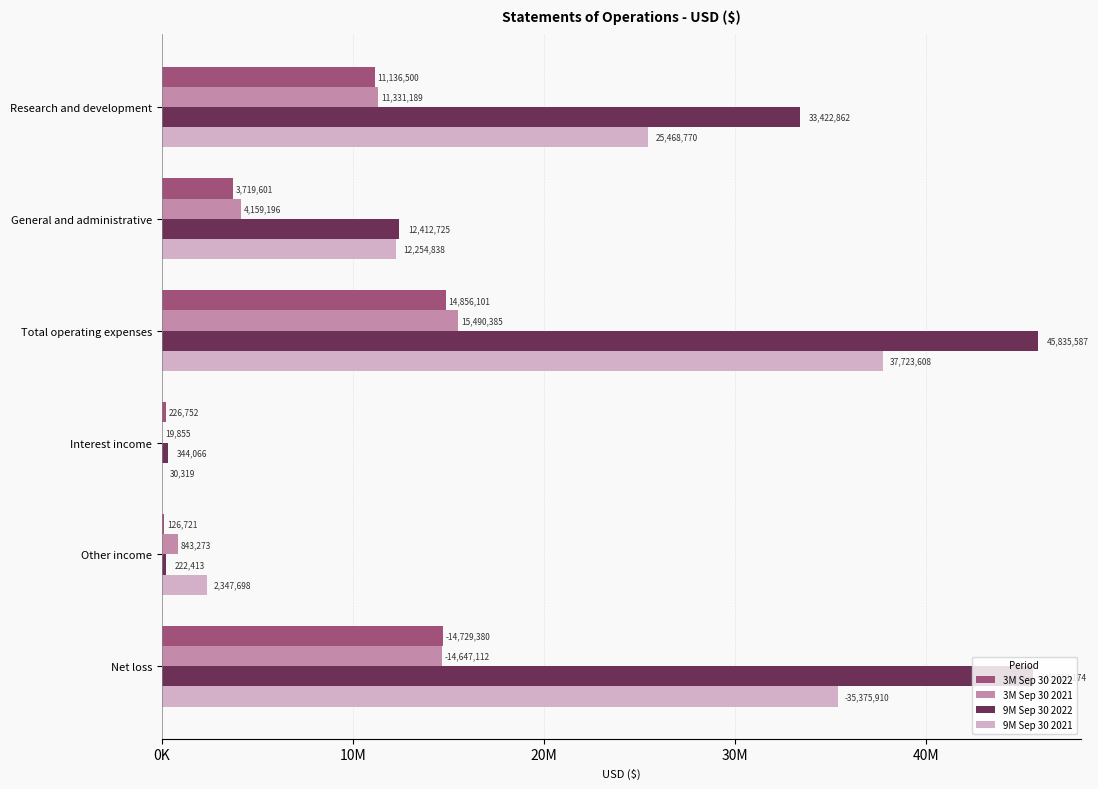

What are all the series names shown in the legend?

3M Sep 30 2022, 3M Sep 30 2021, 9M Sep 30 2022, 9M Sep 30 2021